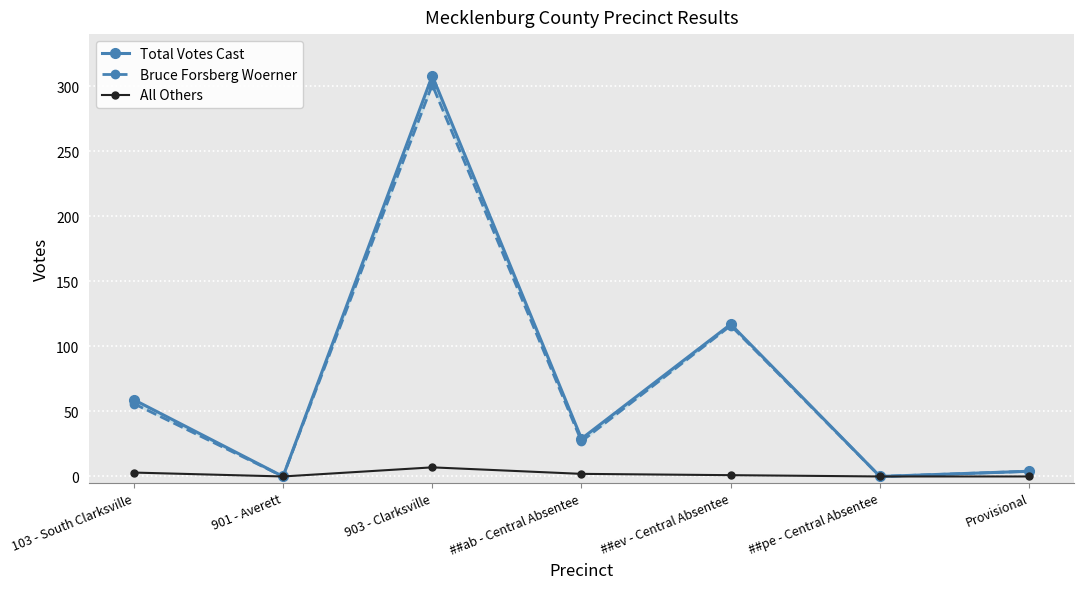

True or false: Bruce Forsberg Woerner and All Others intersect in this chart.

False